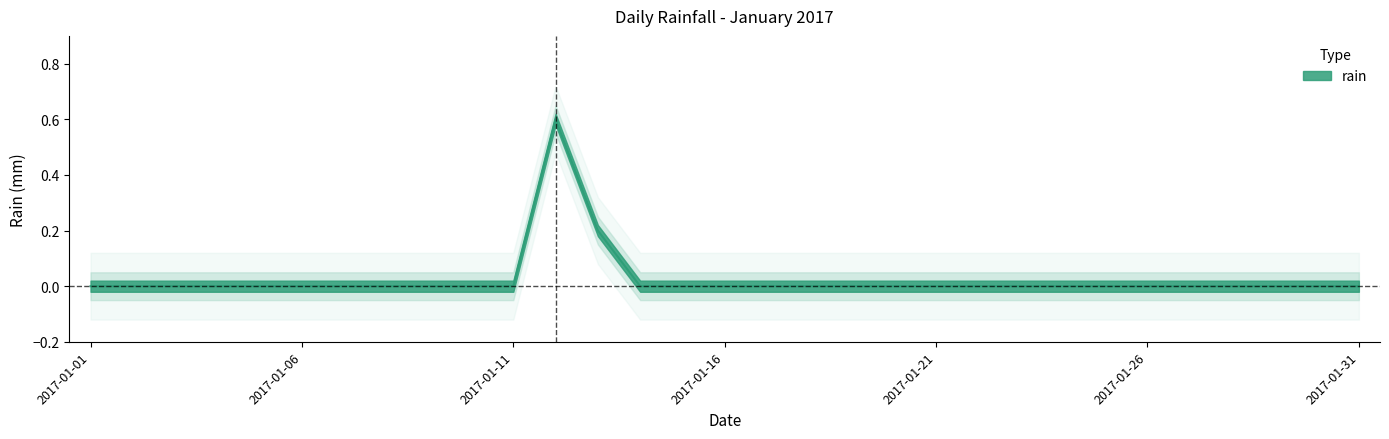

Is this an area chart (filled region under the line)?

No